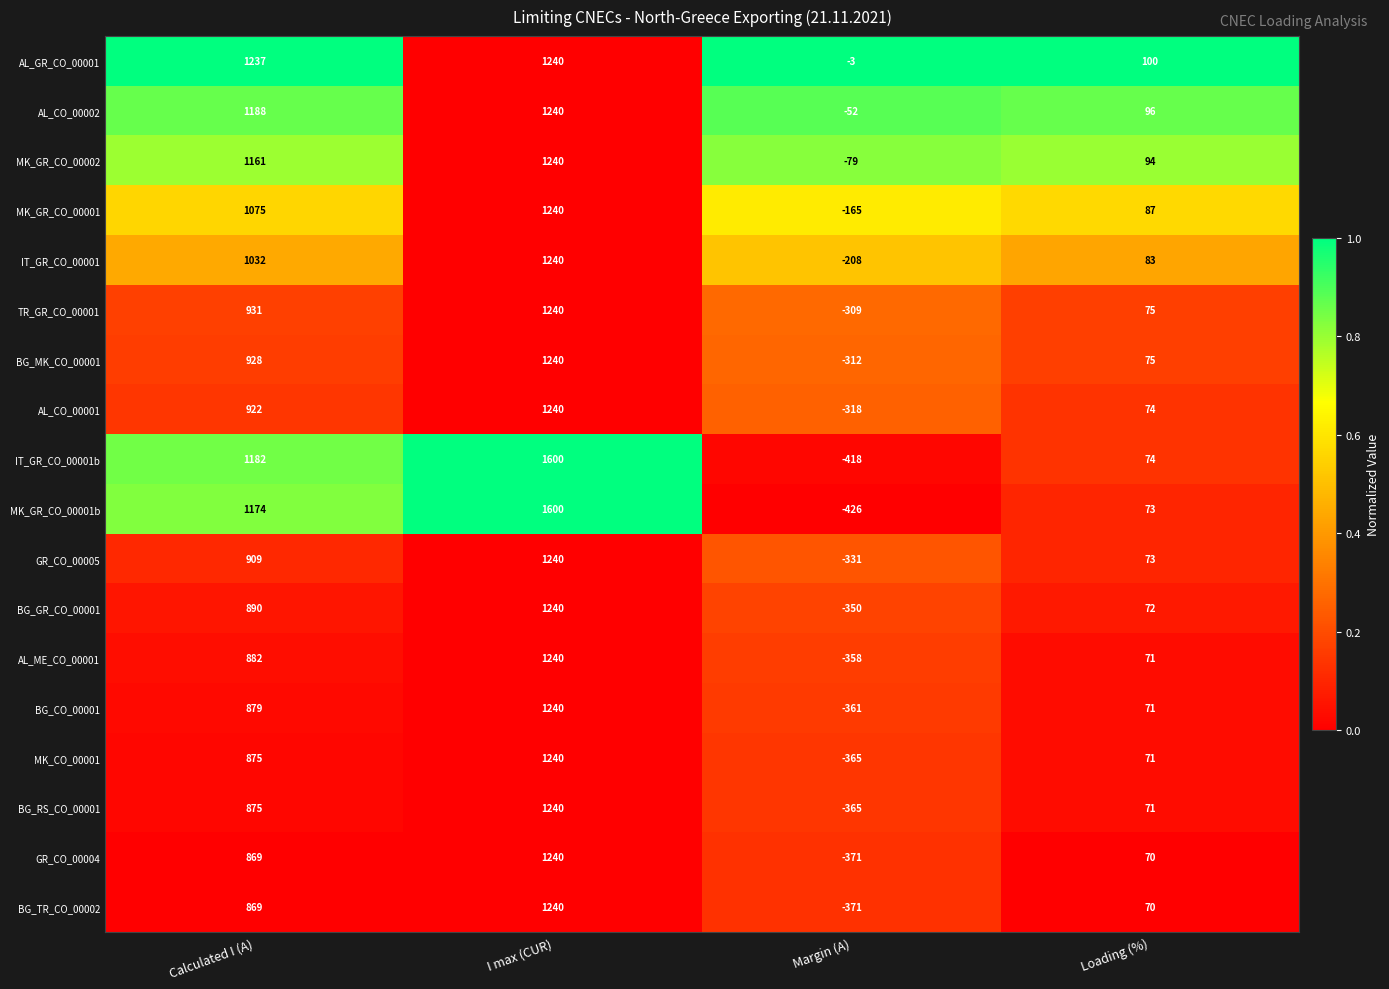

Count the number of categories in the chart.

4